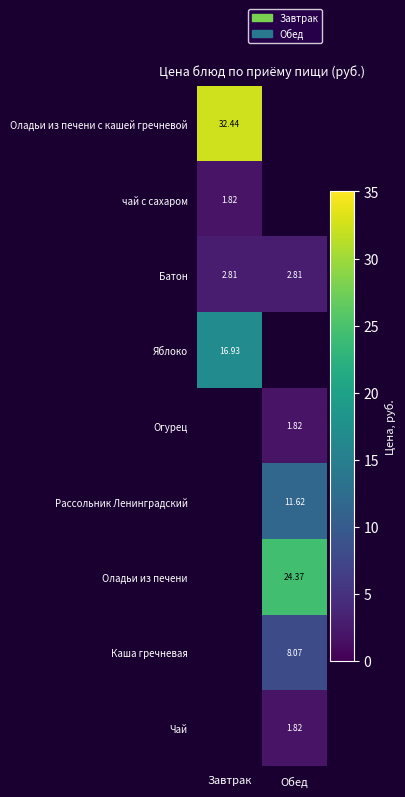

Which series changed the most between Завтрак and Обед?

Батон